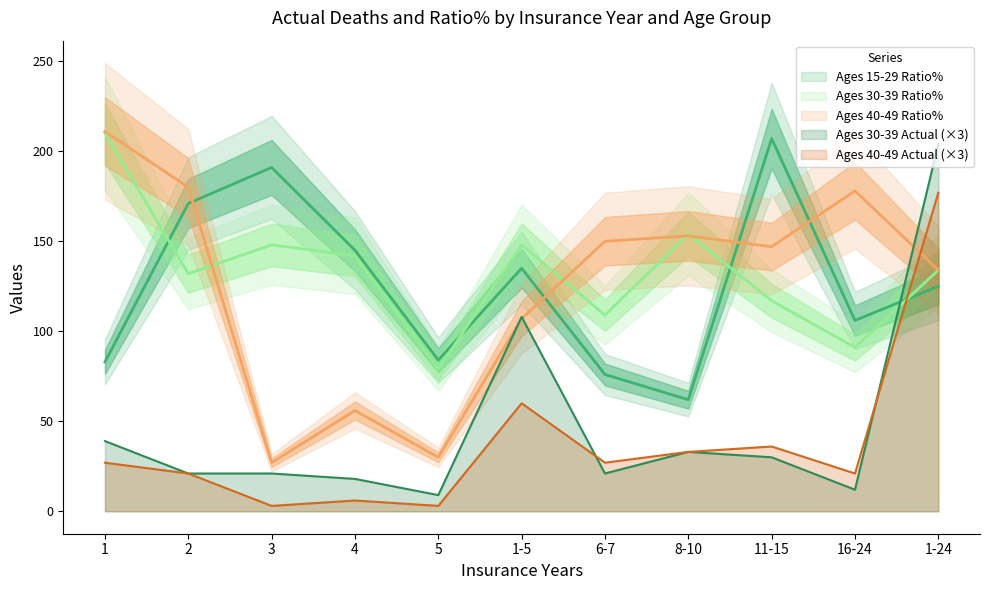

Which series changed the most between 3 and 11-15?

Ages 40-49 Ratio%